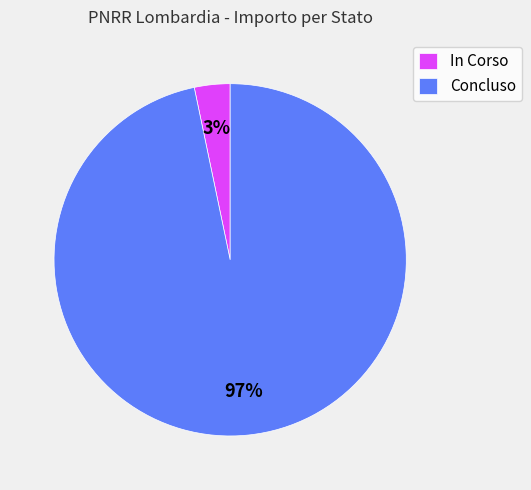

To the nearest percent, what is the combined percentage of Concluso and In Corso?

100%